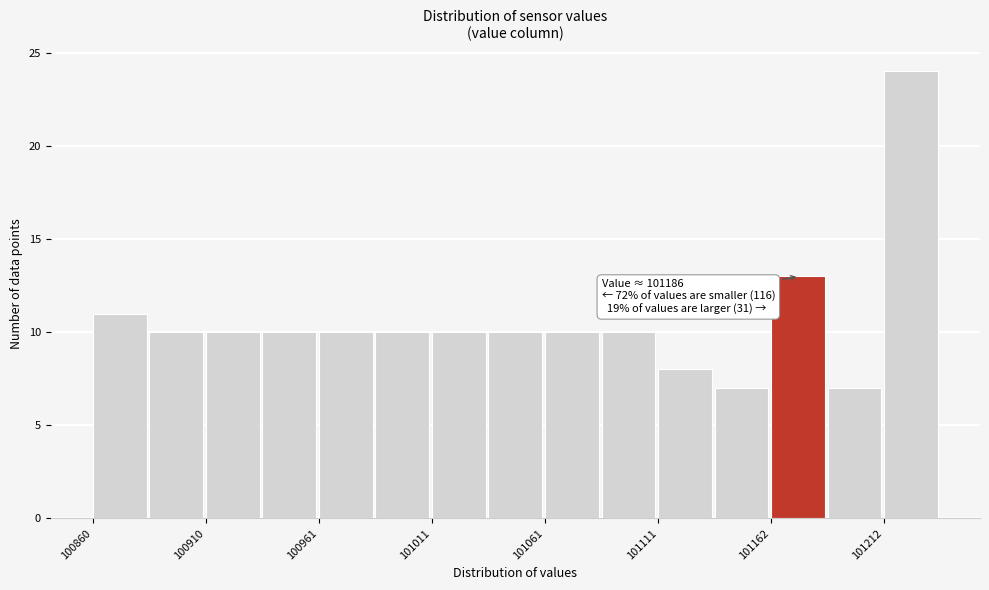

Read against the x-axis, roughly where is the centre of the tallest bar?

101220